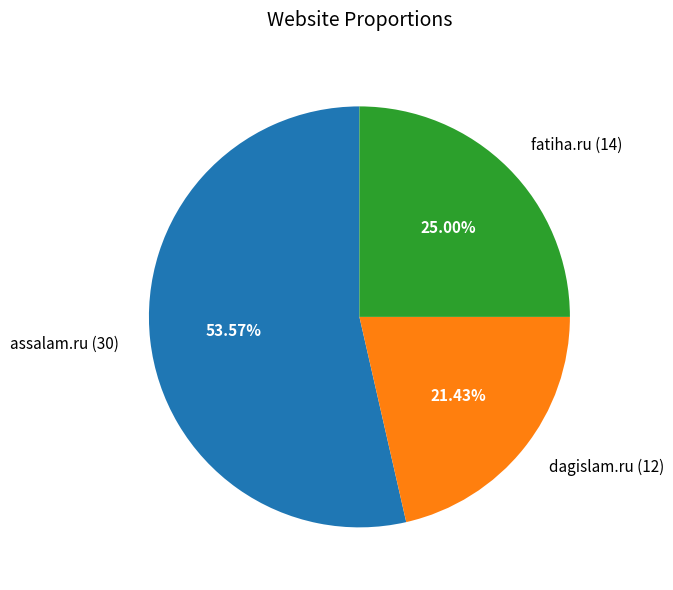

Rank the categories by value from lowest to highest.

dagislam.ru, fatiha.ru, assalam.ru